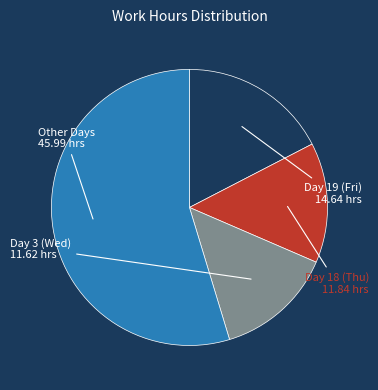

How many slices are in this pie chart?

4